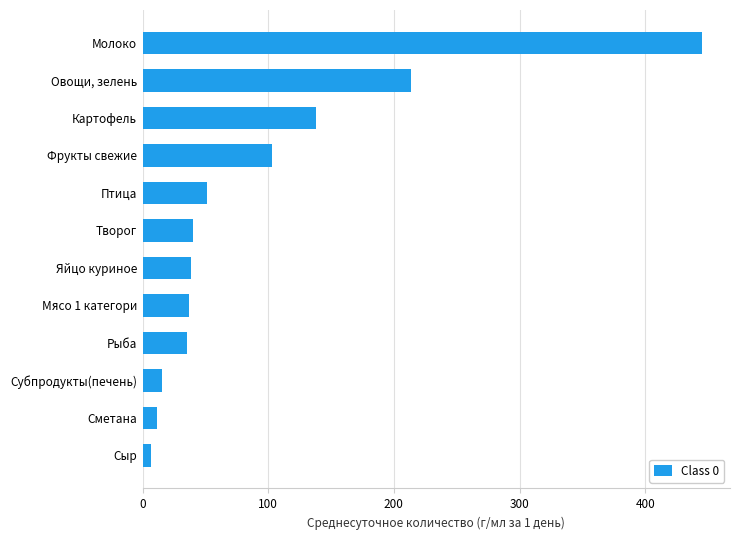

The value at Яйцо куриное is 59.9. True or false?

False